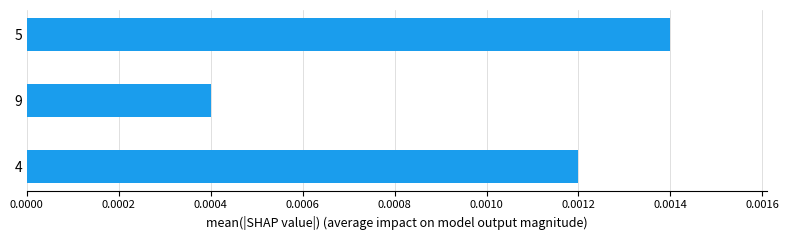

List the labels in order of value, smallest first.

9, 4, 5